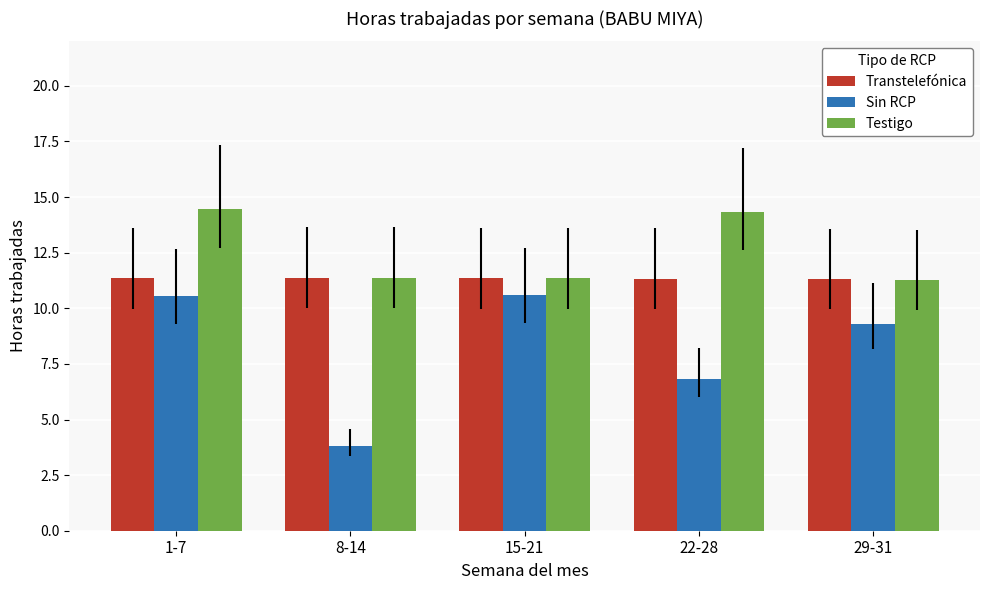

What value does the Sin RCP series have at 8-14?

3.8